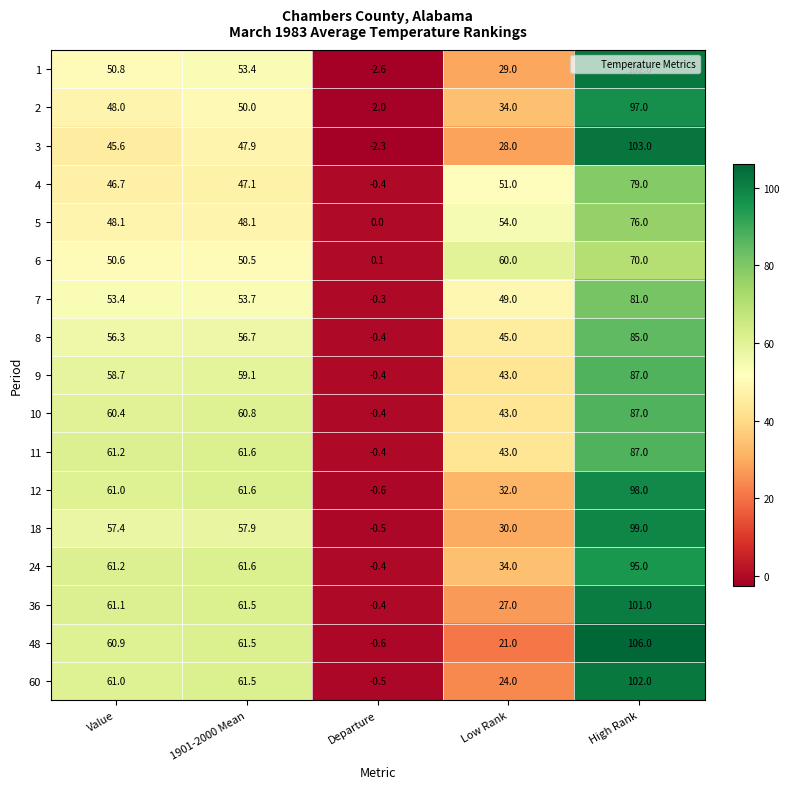

Count the number of data series in this chart.

17